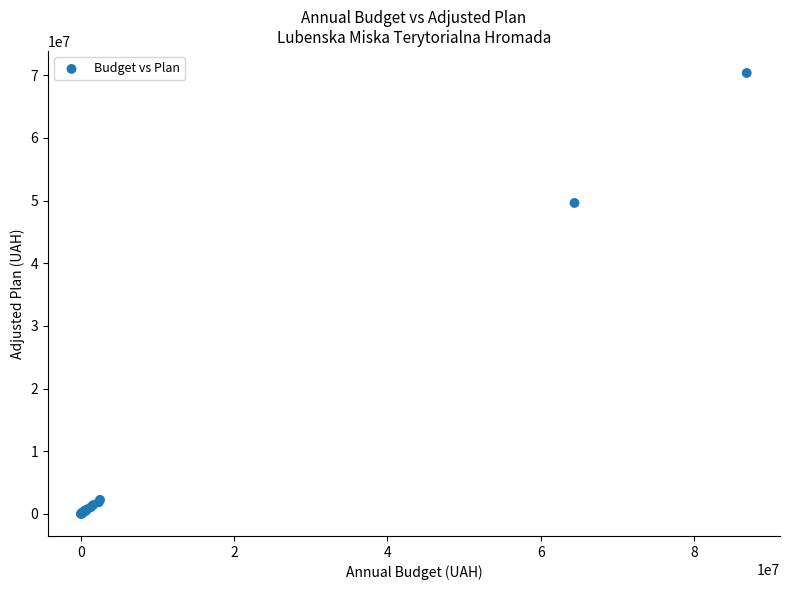

What Y value in the scatter plot is closest to 35179742?

49618485.0